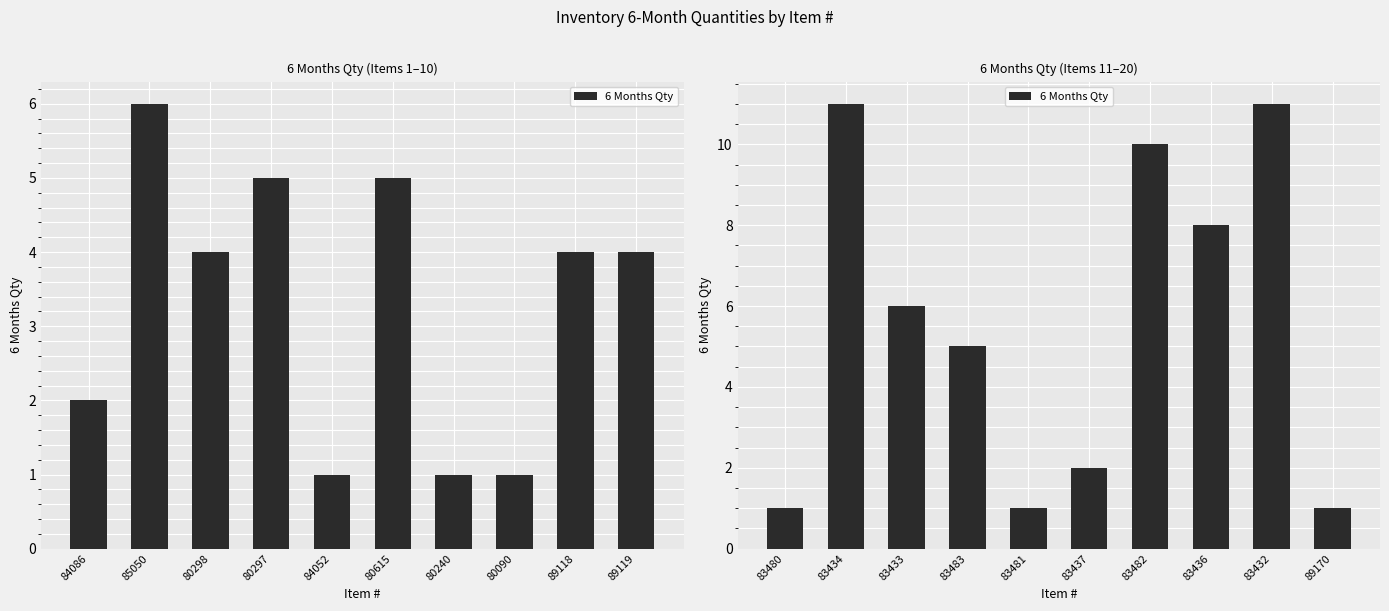

What is the label of the 4th bar from the left?

83483